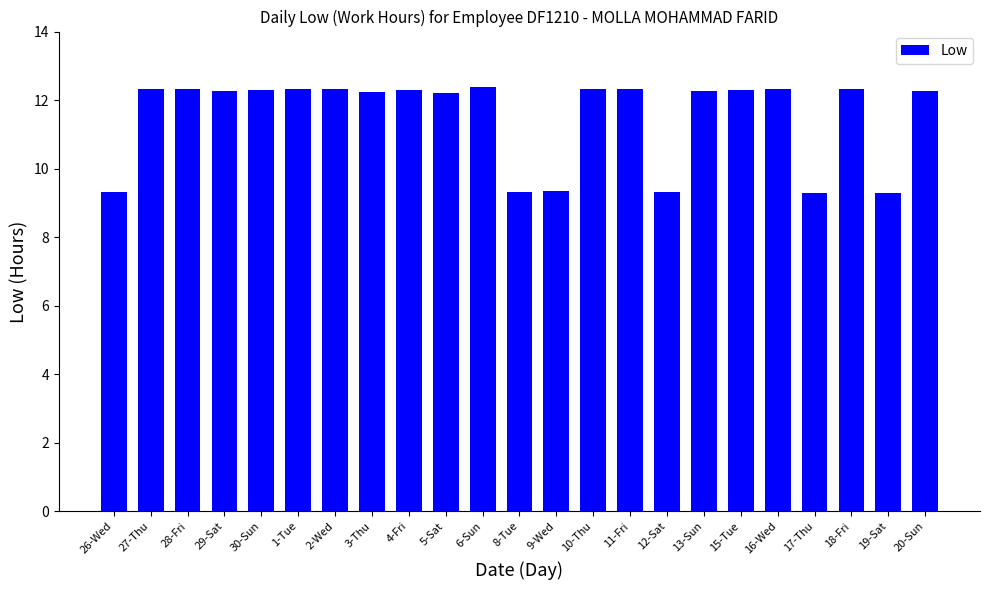

What is the average value?

11.5